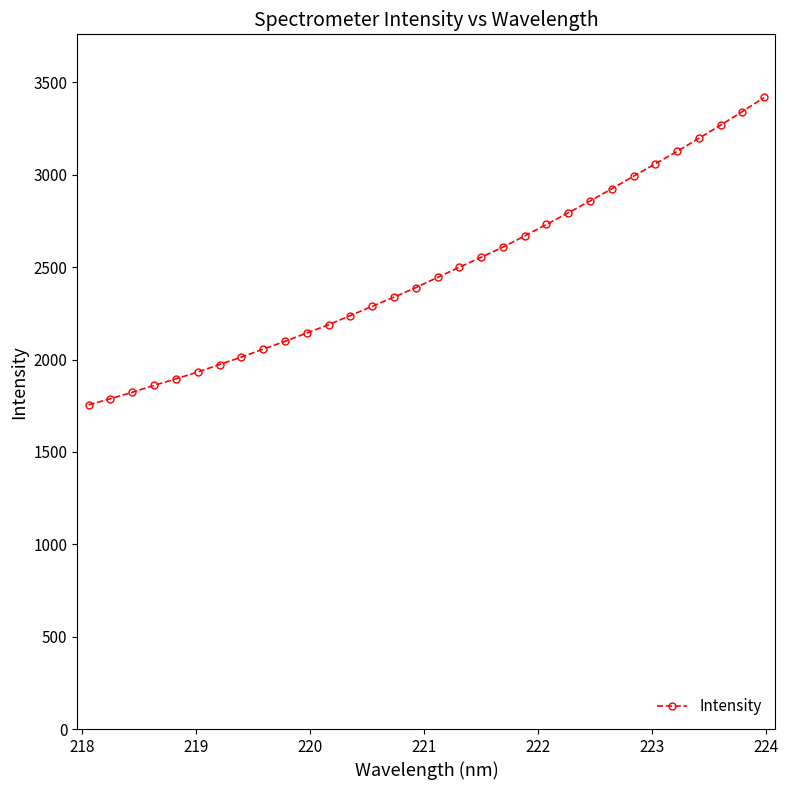

What is the value of the 13th point from the left?

2238.2